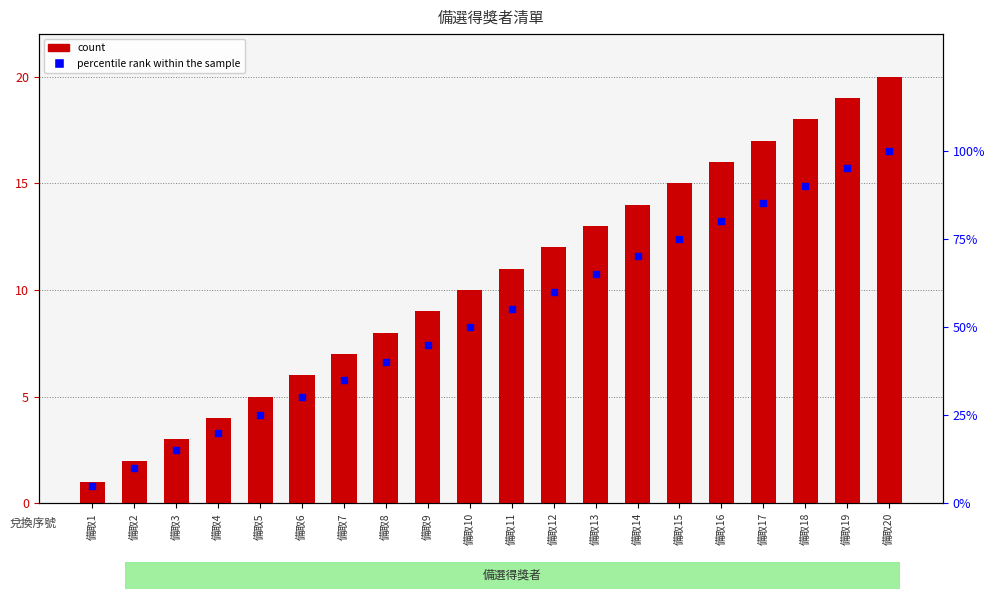

Which series has the largest total across all categories?

percentile rank within the sample